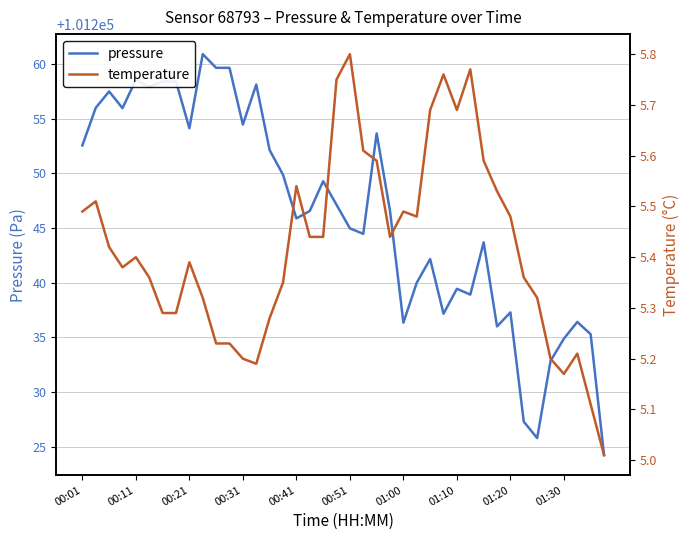

At which label is pressure closest to 101242?

26